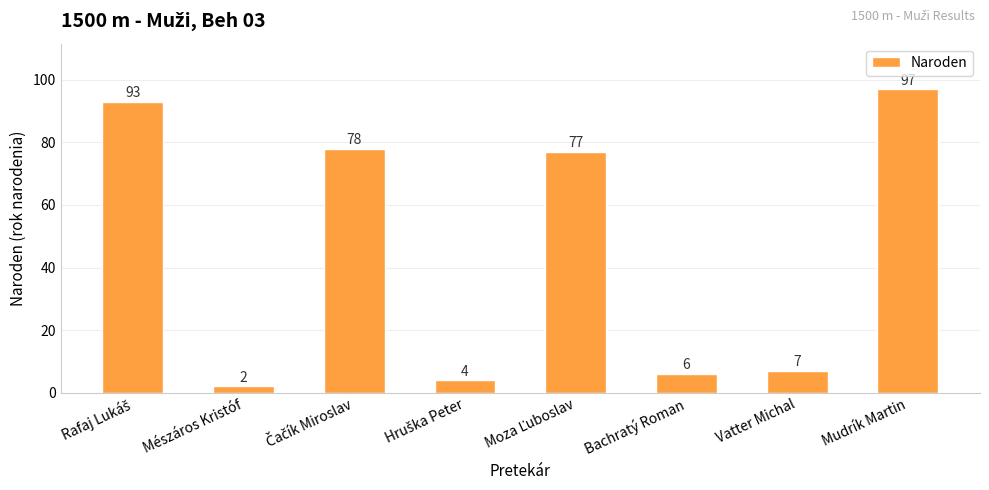

What is the value of the 1st bar from the left?

93